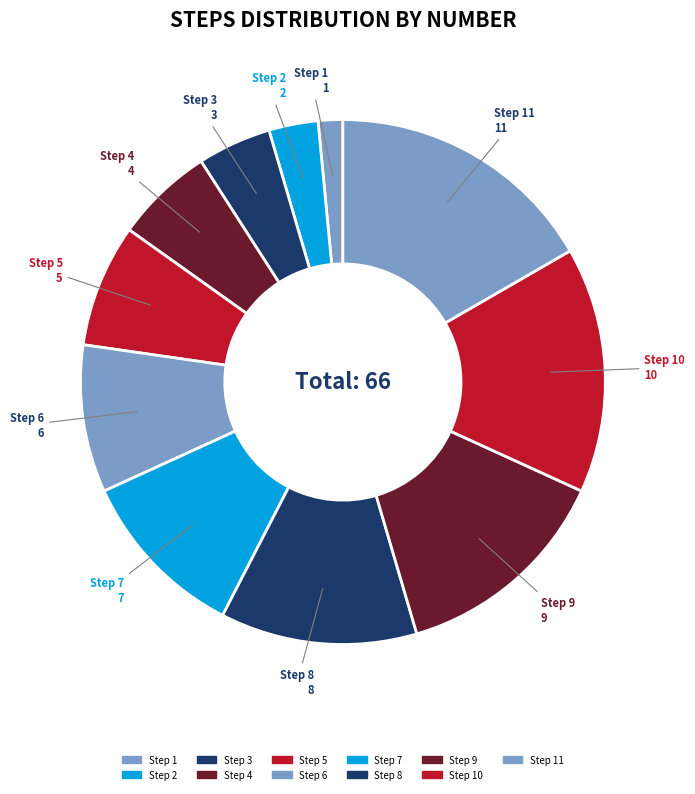

What is the ratio of the value at Step 2 to the value at Step 7?

0.3